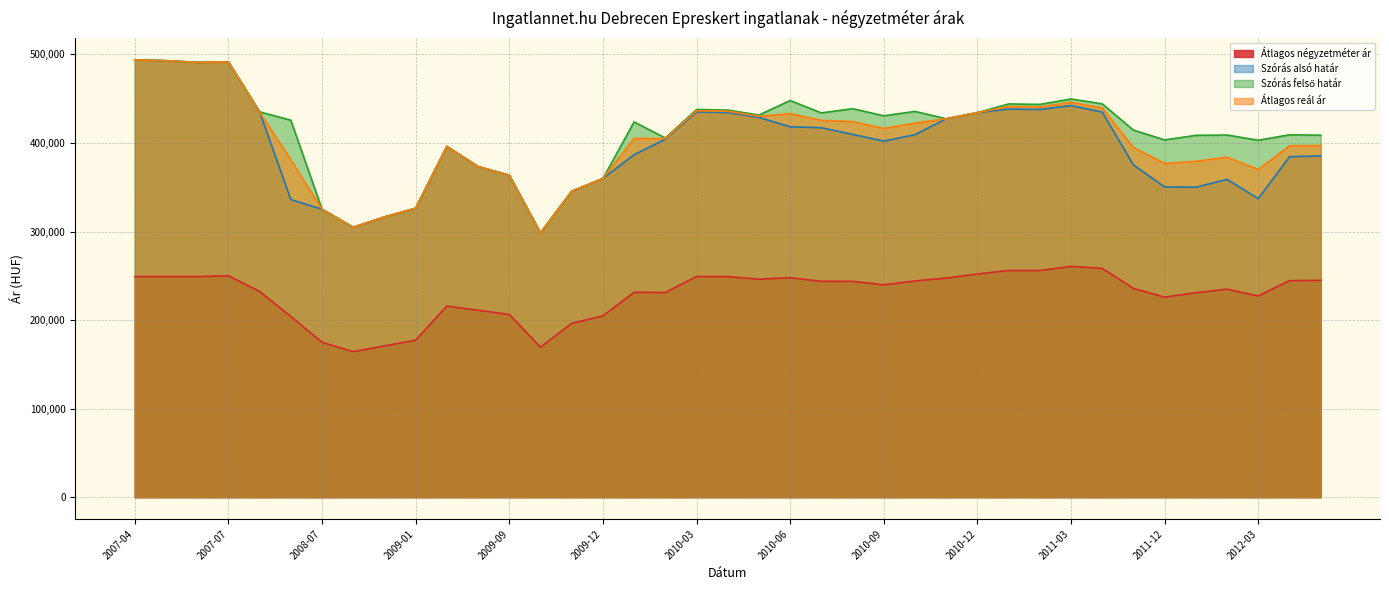

Where does the Átlagos reál ár series first go above 405219?

2007-04